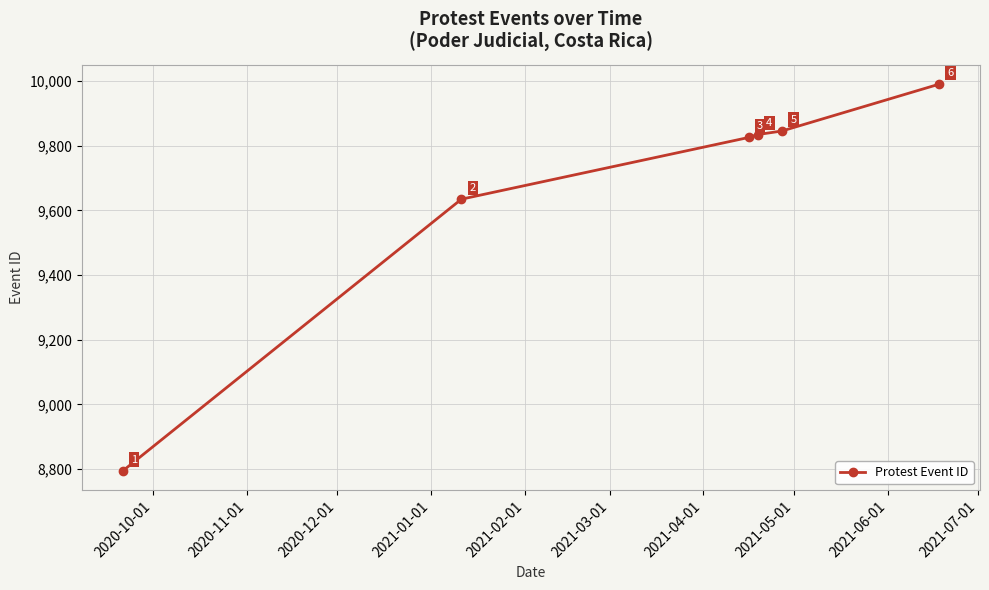

What is the maximum value shown in the chart?

9991